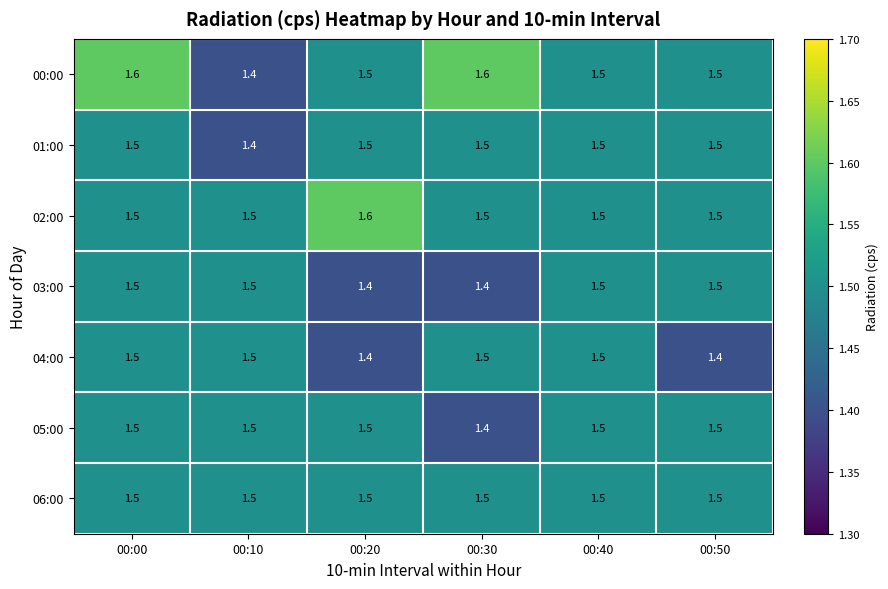

The 06:00 series shows 0.8 at 00:40. True or false?

False